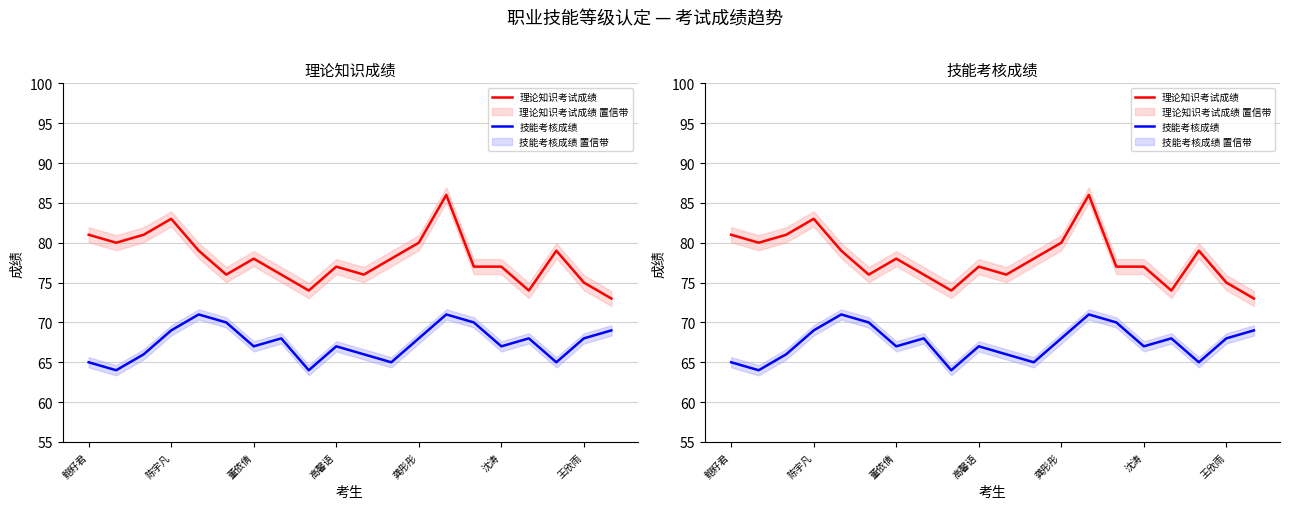

At which category is the sum across all series the highest?

13